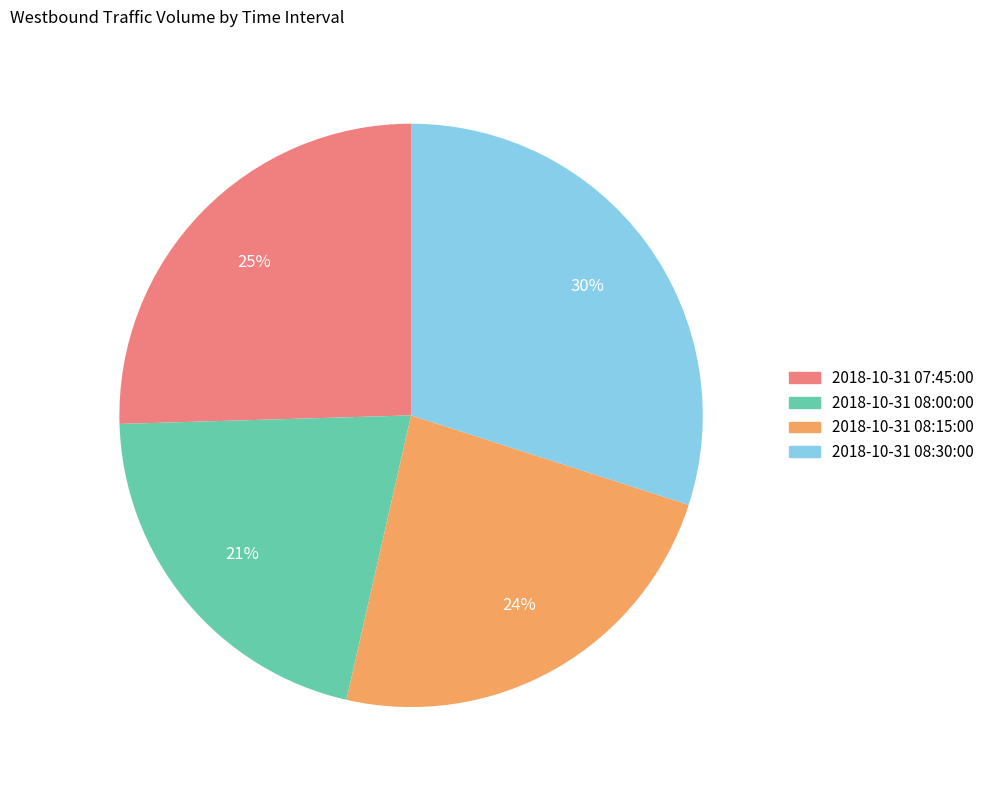

Which slice is the smallest?

2018-10-31 08:00:00